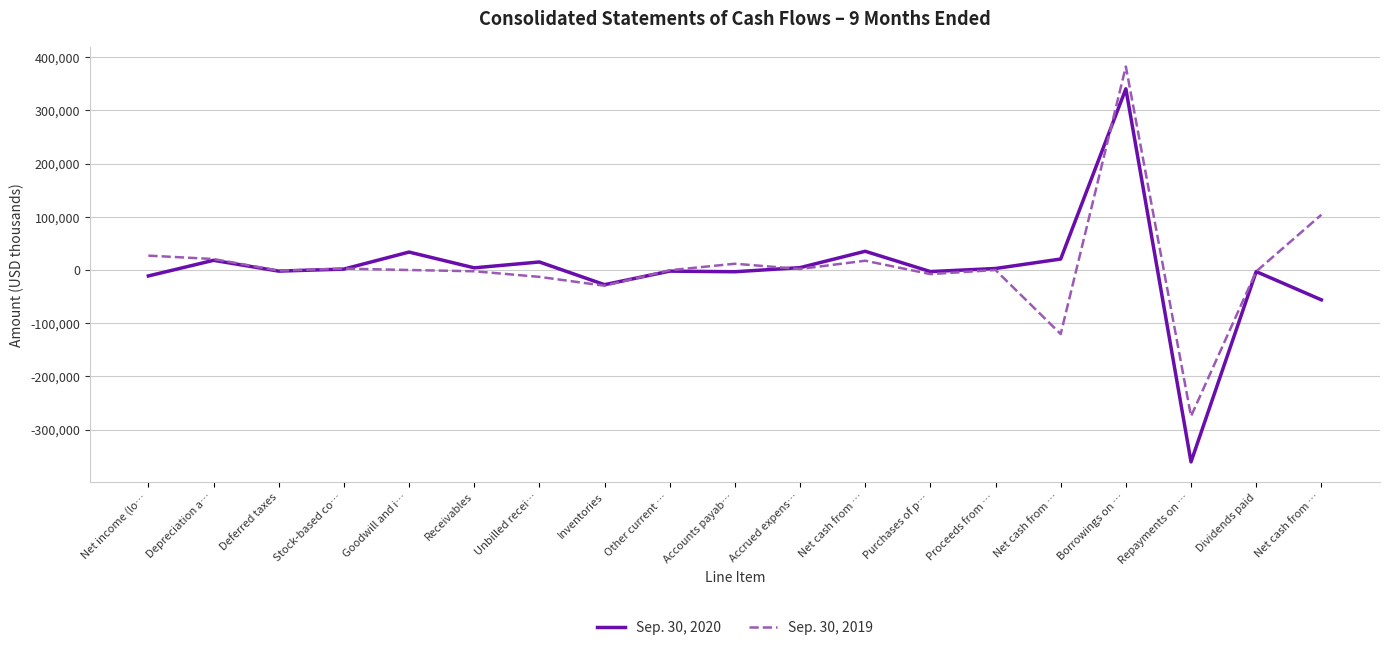

What are all the series names shown in the legend?

Sep. 30, 2020, Sep. 30, 2019